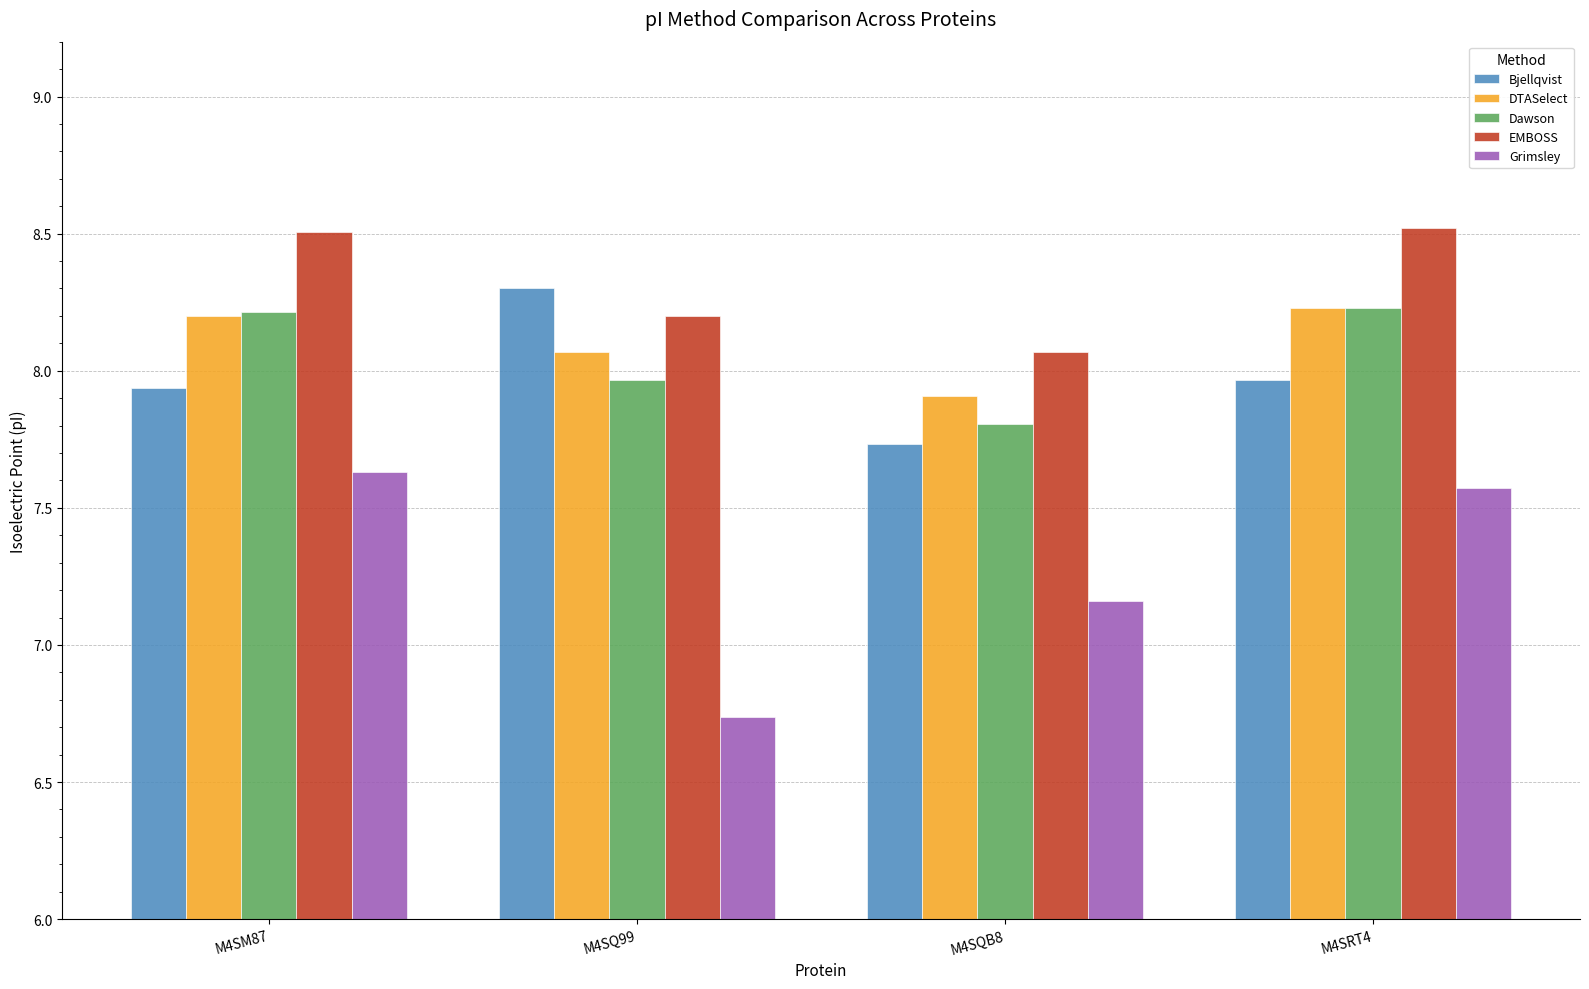

What is the difference between the DTASelect values at M4SQB8 and M4SRT4?

0.3